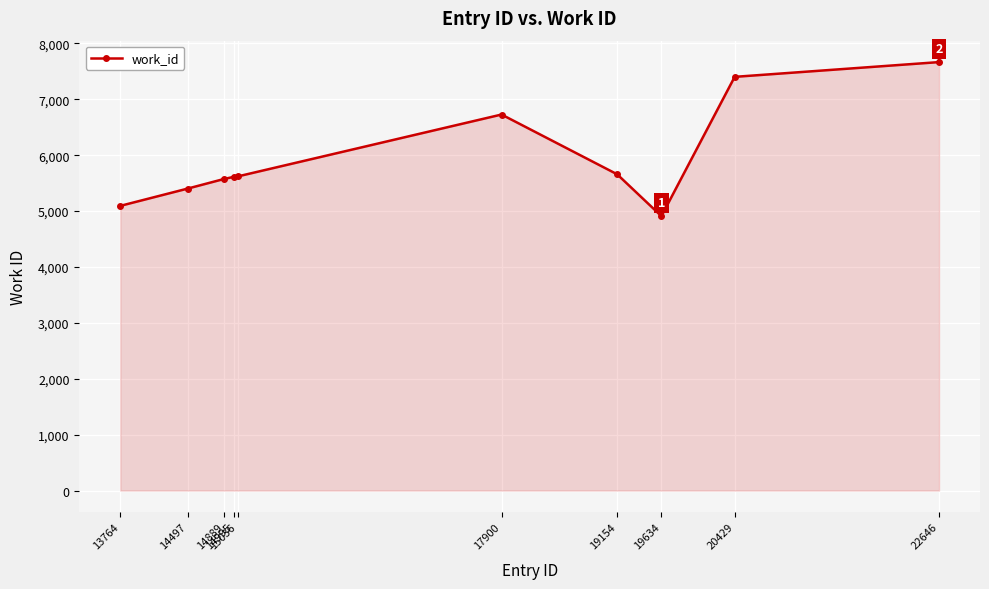

Where is the data nearest to the value 6287?

17900